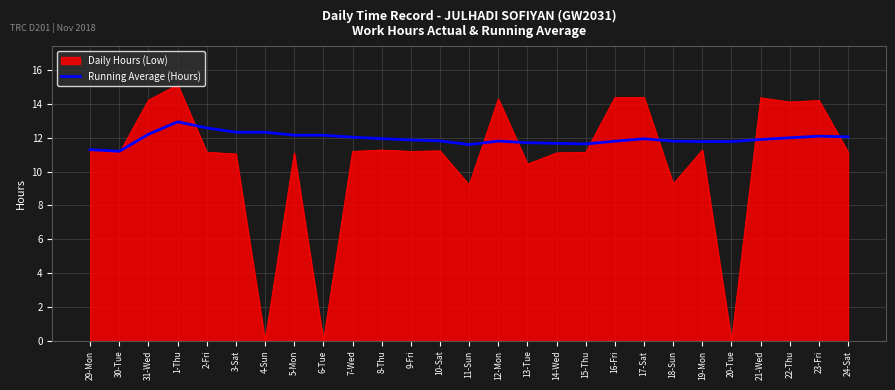

How many distinct data groups are displayed?

2